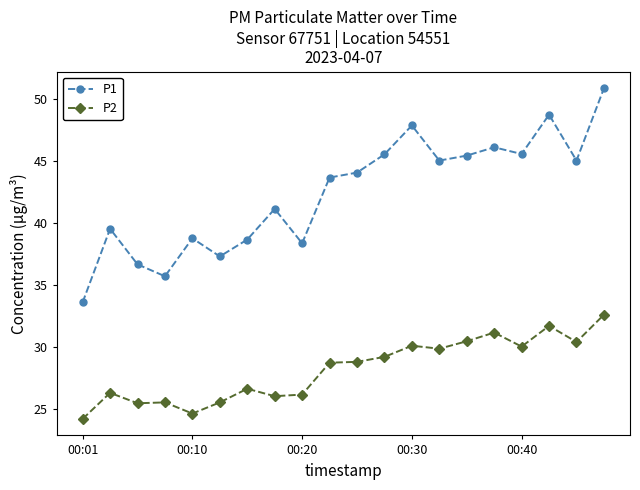

How many data points in P2 are less than 28?

9